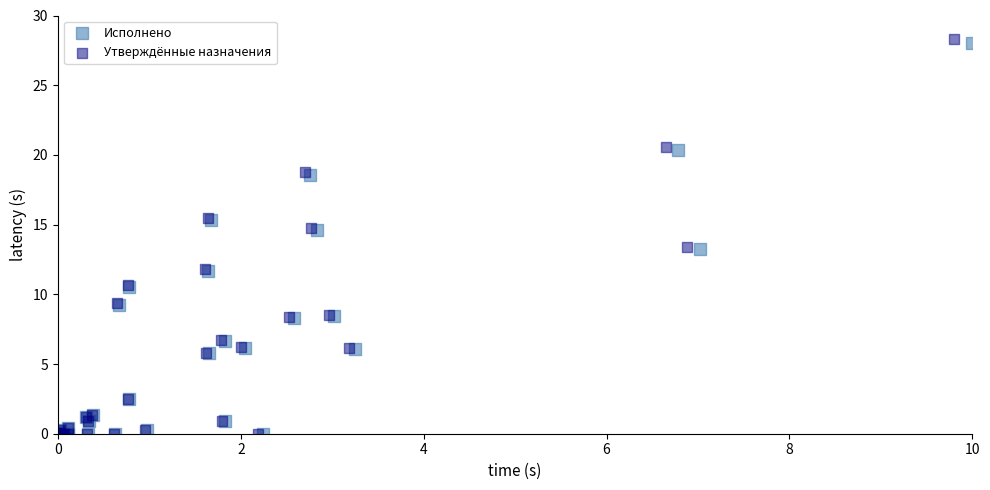

Which series has the largest Y range (max minus min)?

Утверждённые назначения